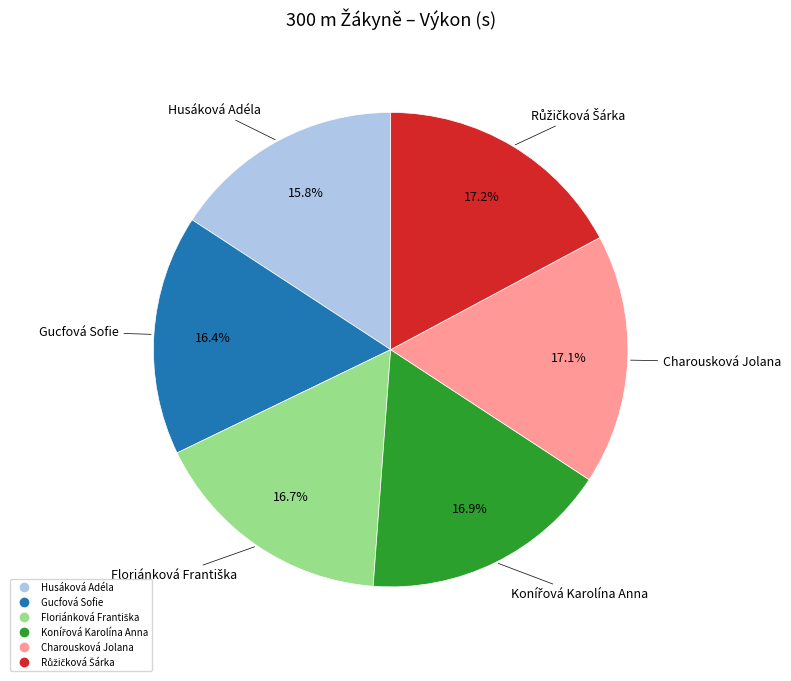

What is the smallest slice in the pie chart?

Husáková Adéla